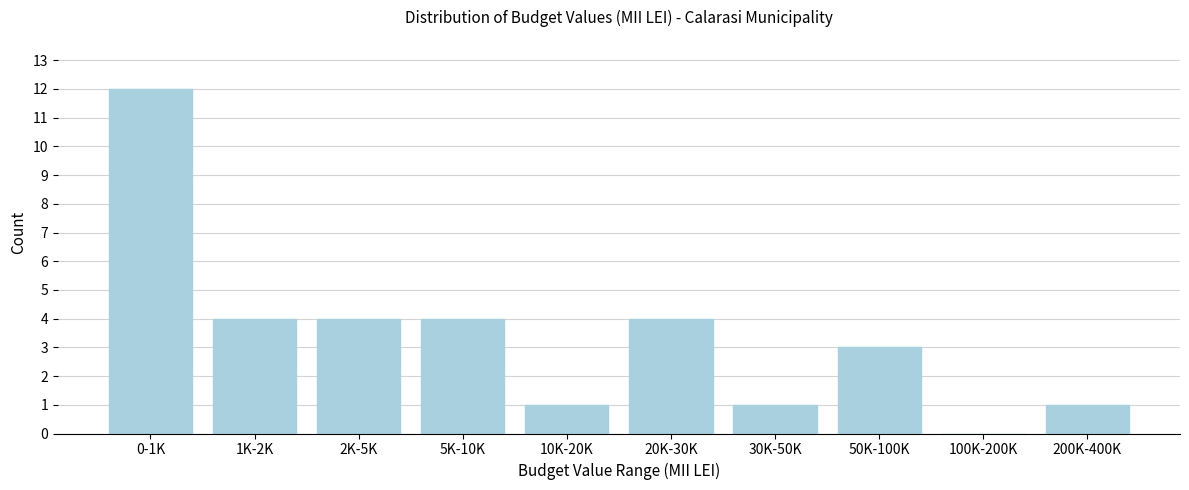

Reading left to right, list all the values displayed in this chart.

0-1K=12	1K-2K=4	2K-5K=4	5K-10K=4	10K-20K=1	20K-30K=4	30K-50K=1	50K-100K=3	100K-200K=0	200K-400K=1